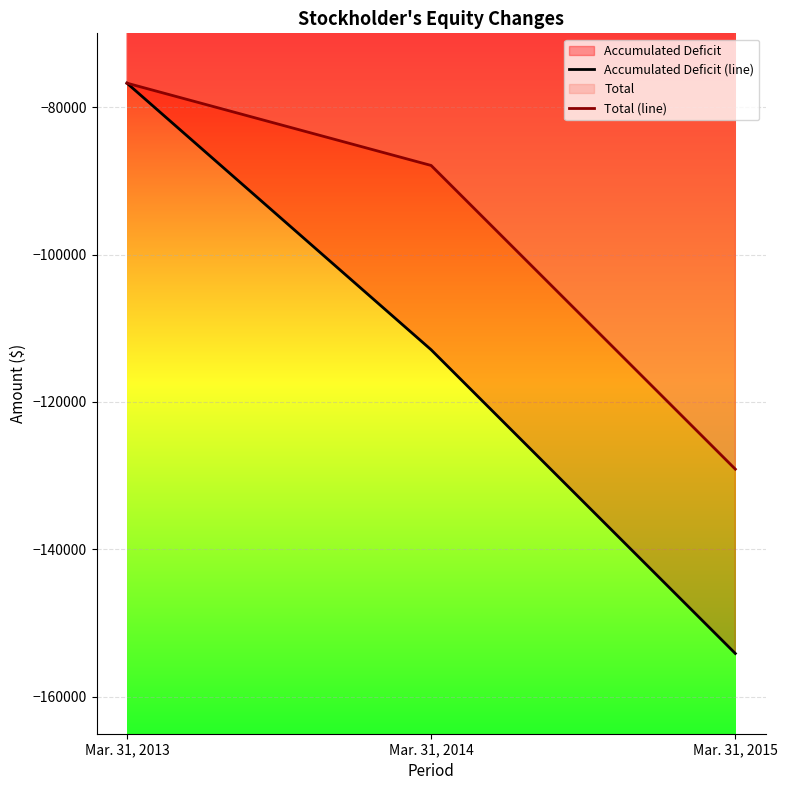

At which category does the chart reach its peak across all series?

Mar. 31, 2013